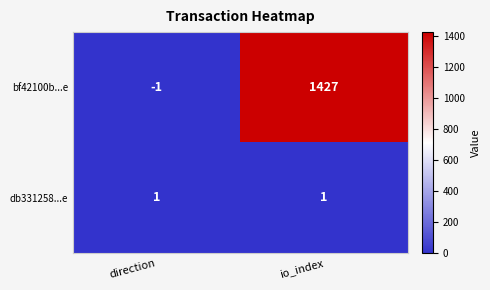

What is the sum of the bf42100b...e values at io_index and direction?

1426